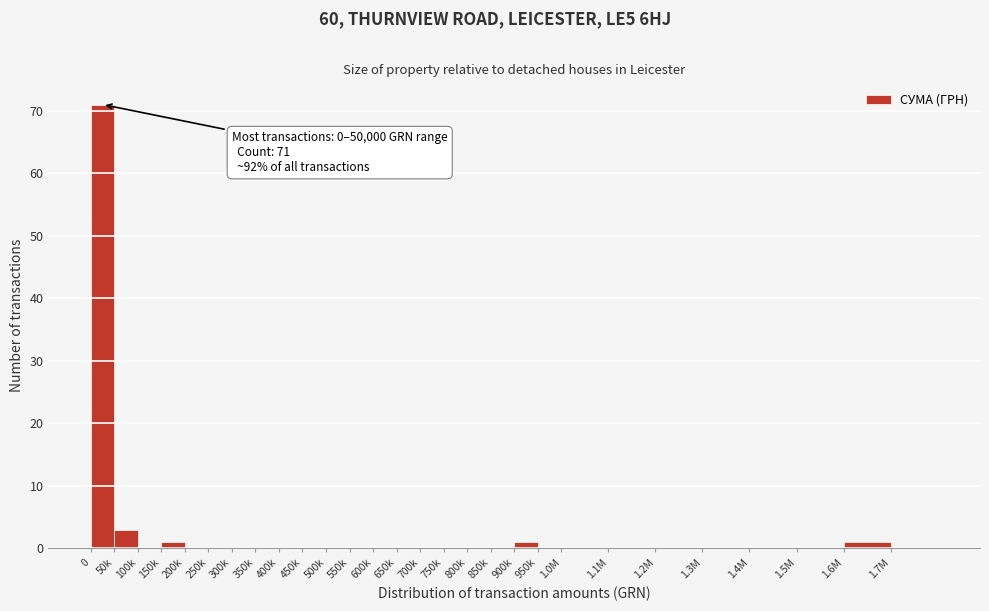

Reading left to right, list all the values displayed in this chart.

0=71	50k=3	100k=0	150k=1	200k=0	250k=0	300k=0	350k=0	400k=0	450k=0	500k=0	550k=0	600k=0	650k=0	700k=0	750k=0	800k=0	850k=0	900k=1	950k=0	1.0M=0	1.1M=0	1.2M=0	1.3M=0	1.4M=0	1.5M=0	1.6M=1	1.7M=0